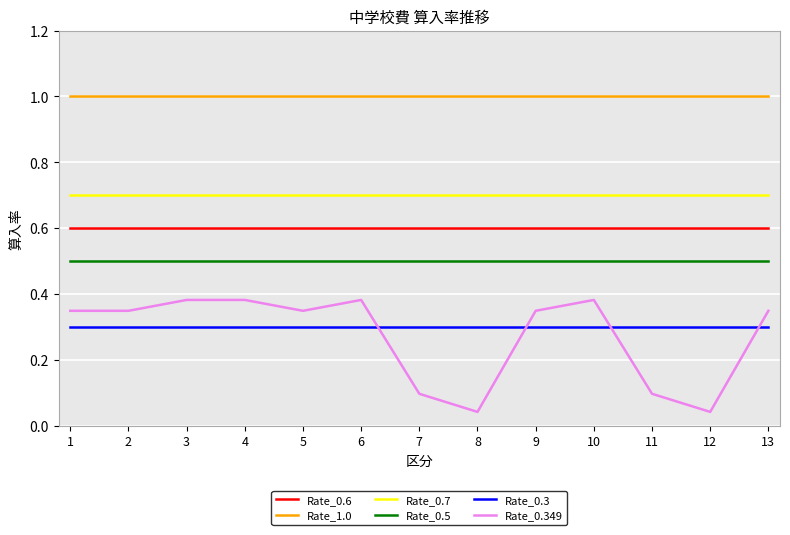

What is the lowest value of the Rate_0.7 series?

0.7